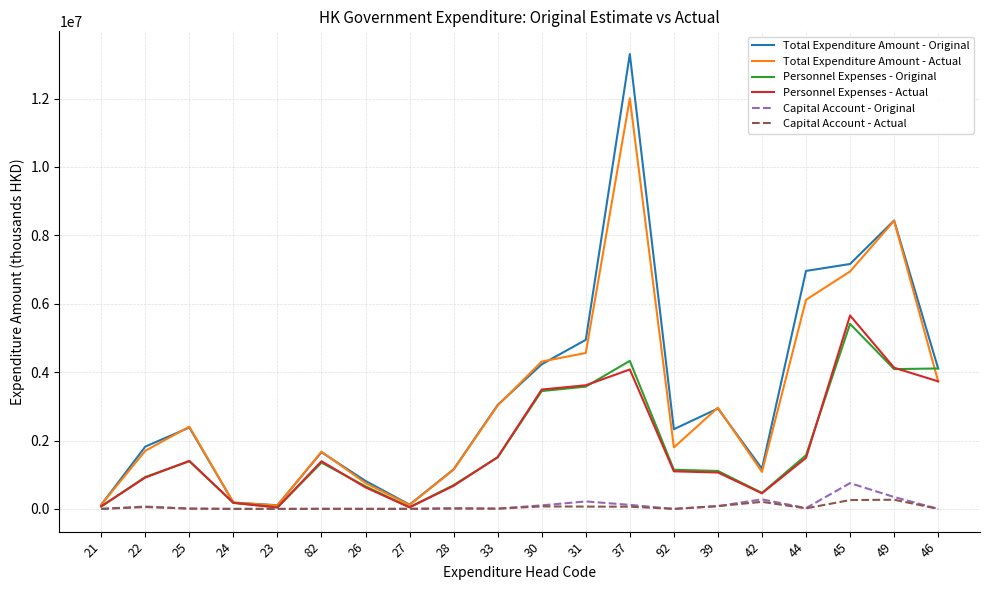

The value of Personnel Expenses - Original at 49 is 4087435. True or false?

True